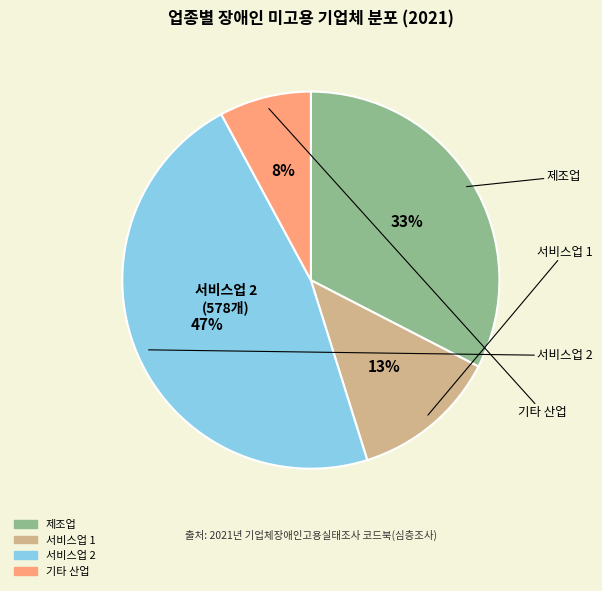

To the nearest percent, what is the difference between the largest and smallest slice percentages?

39%